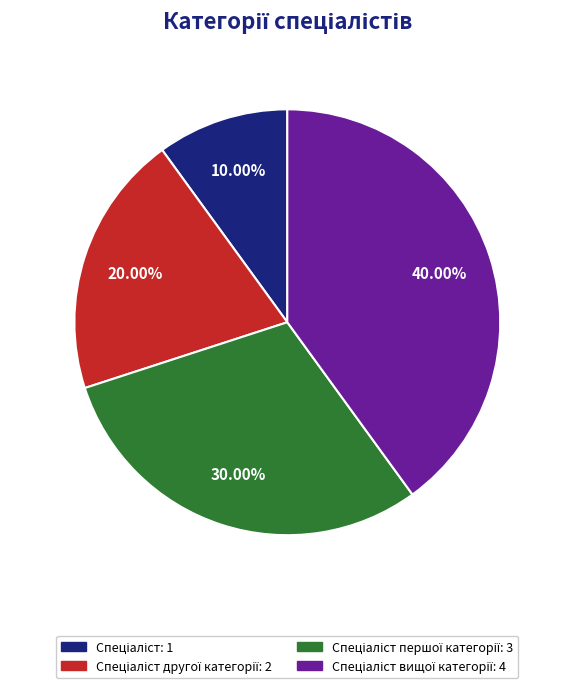

Is there a majority slice in this chart?

No